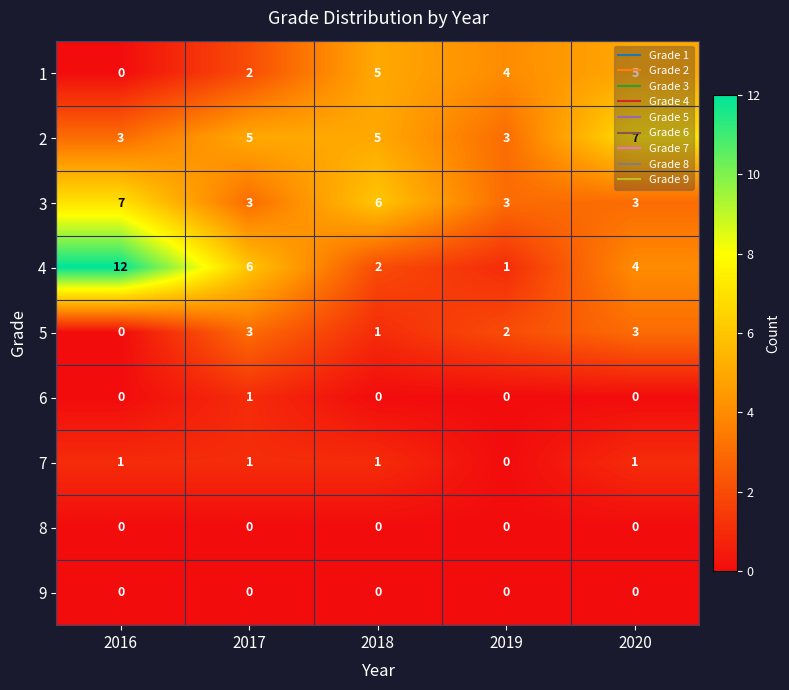

What is the average value of the 2 series?

5